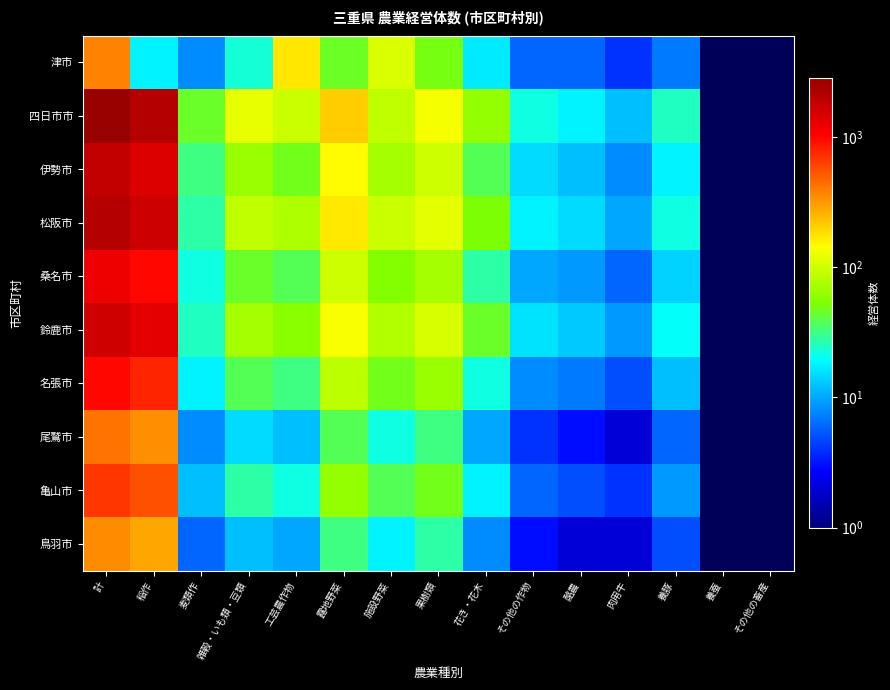

At which category is the sum across all series the highest?

計